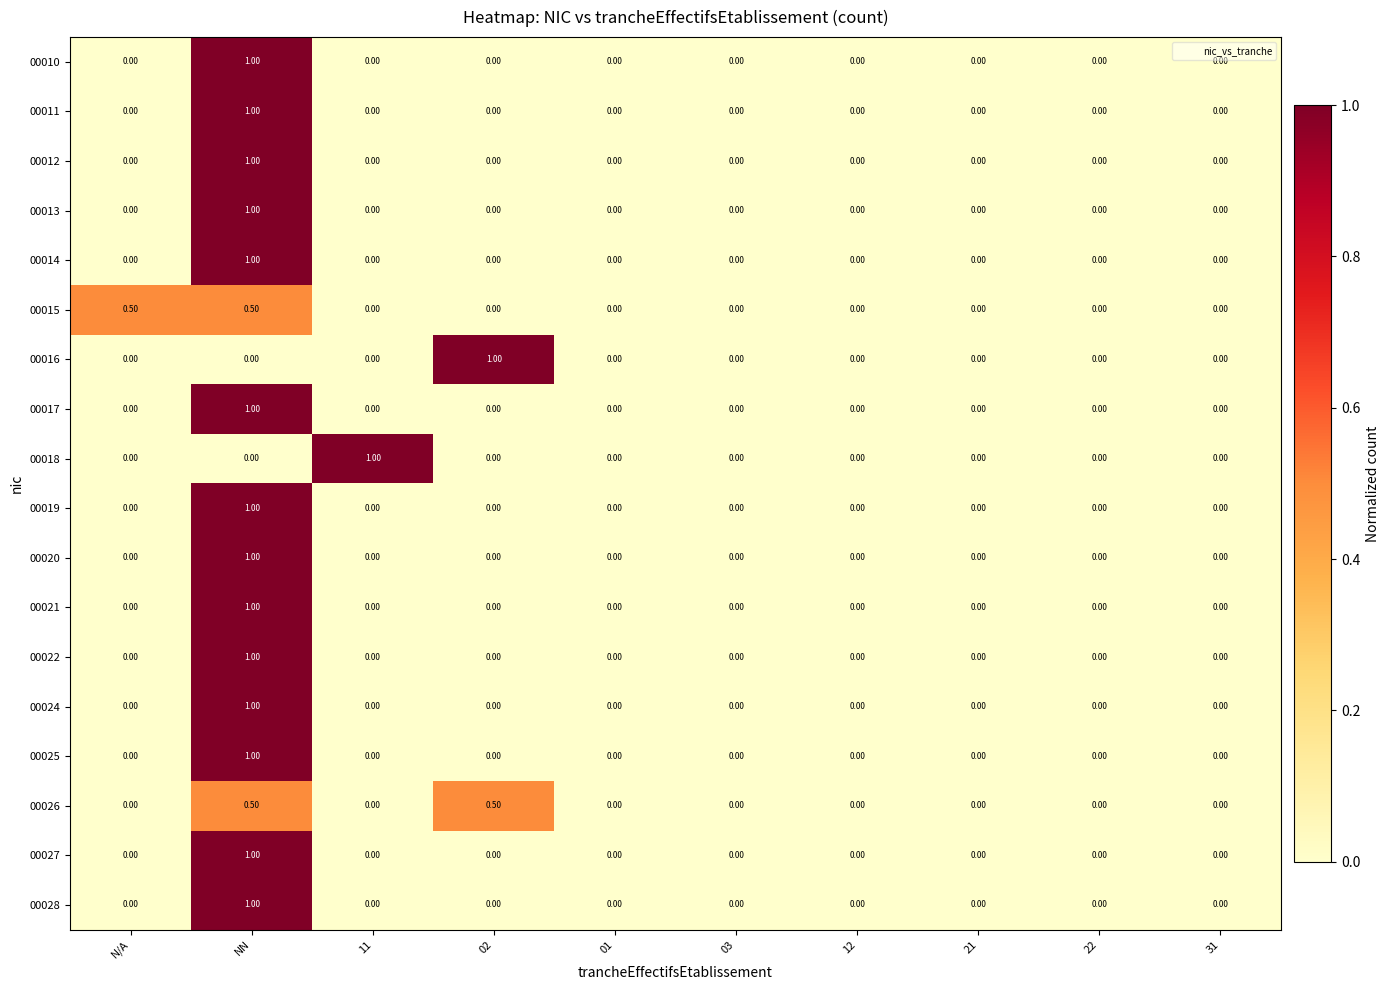

At which category is the sum across all series the highest?

NN